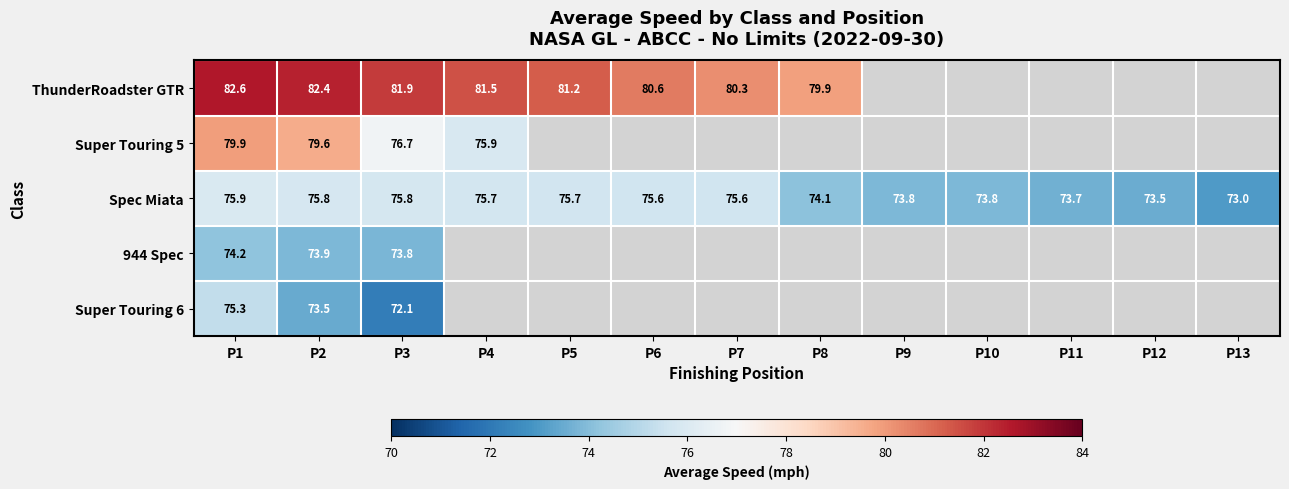

What is the sum of all Spec Miata values?

972.1